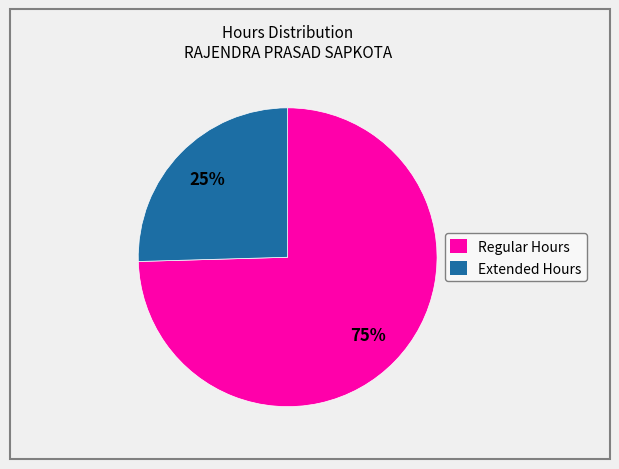

Which has a higher value, Extended Hours or Regular Hours?

Regular Hours